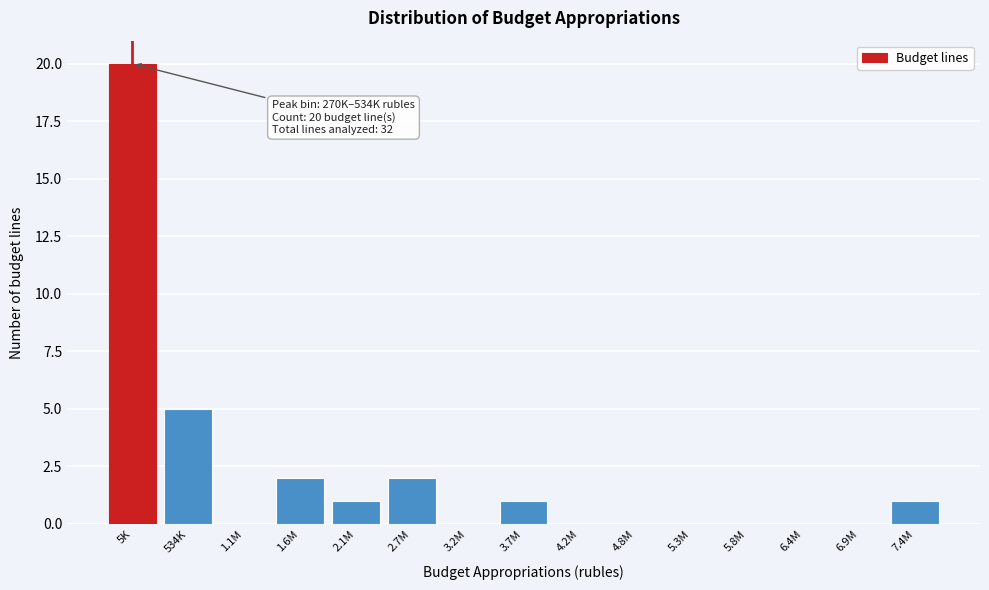

Reading left to right, what are all the values shown in this chart?

5K=20	534K=5	1.1M=0	1.6M=2	2.1M=1	2.7M=2	3.2M=0	3.7M=1	4.2M=0	4.8M=0	5.3M=0	5.8M=0	6.4M=0	6.9M=0	7.4M=1